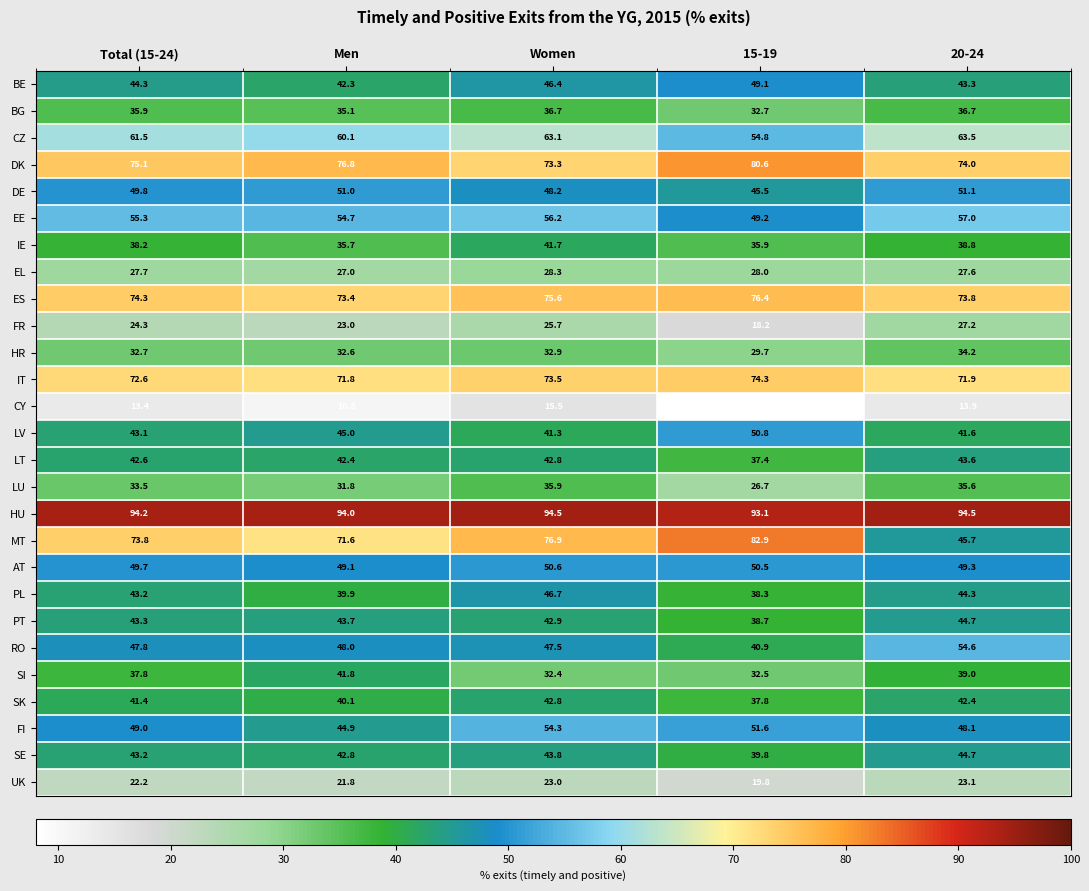

At which label is IE closest to 38?

Total (15-24)